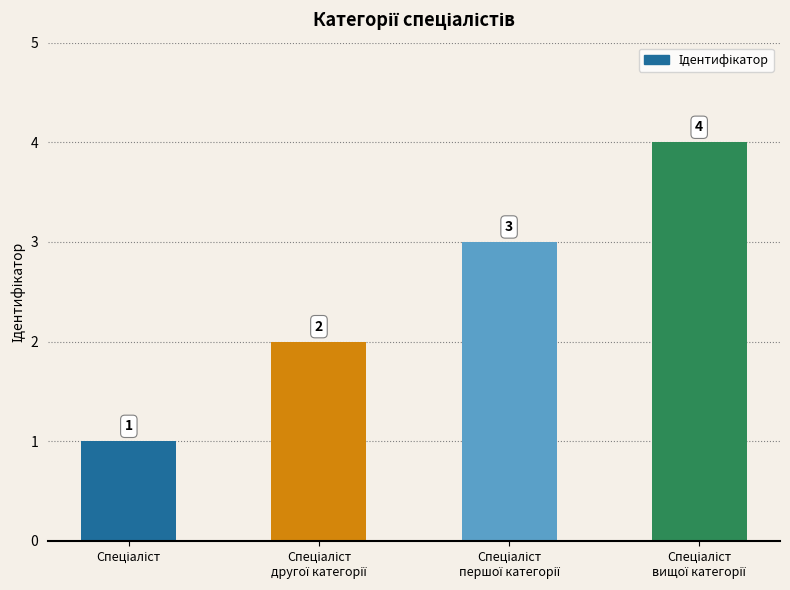

How many values are between 2 and 4?

3